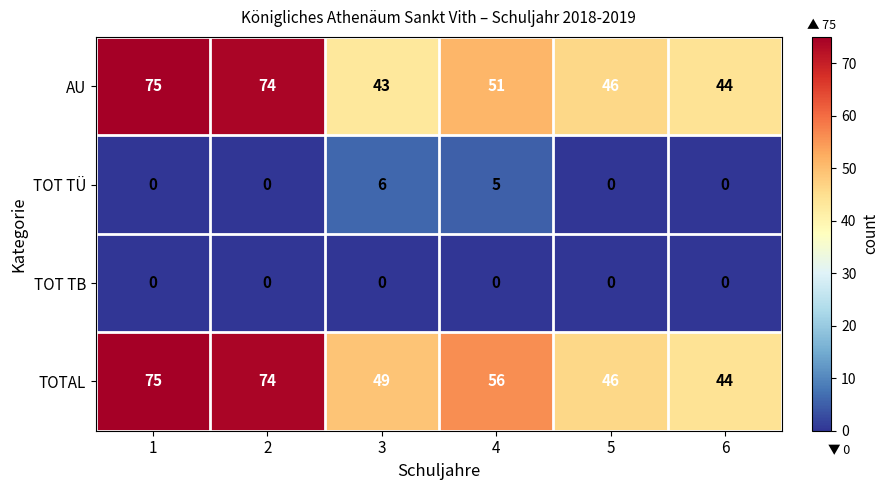

What is the highest value of the AU series?

75